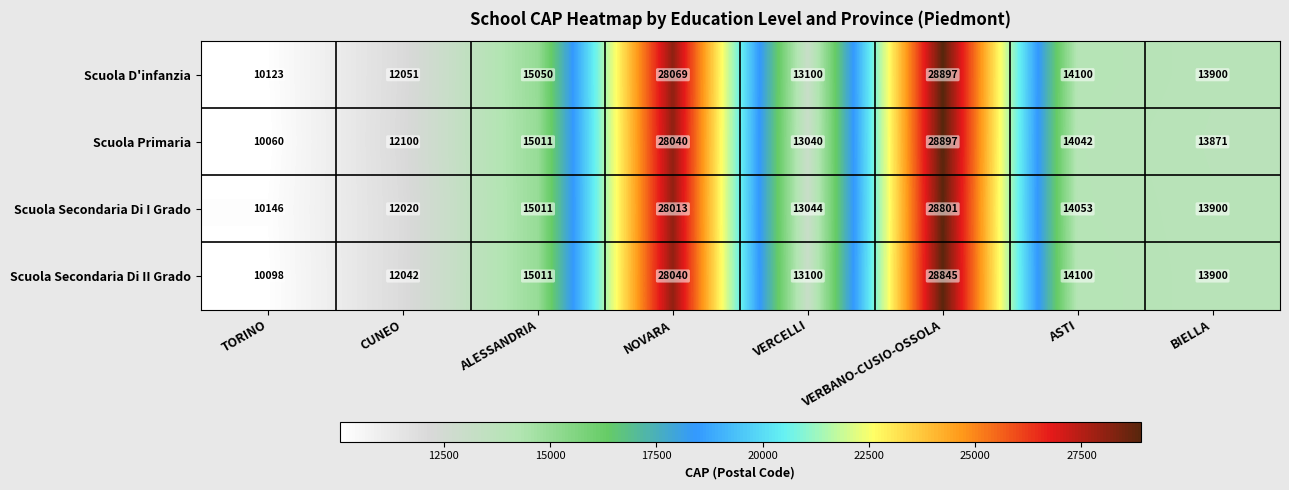

Which series has the largest total across all categories?

Scuola D'infanzia